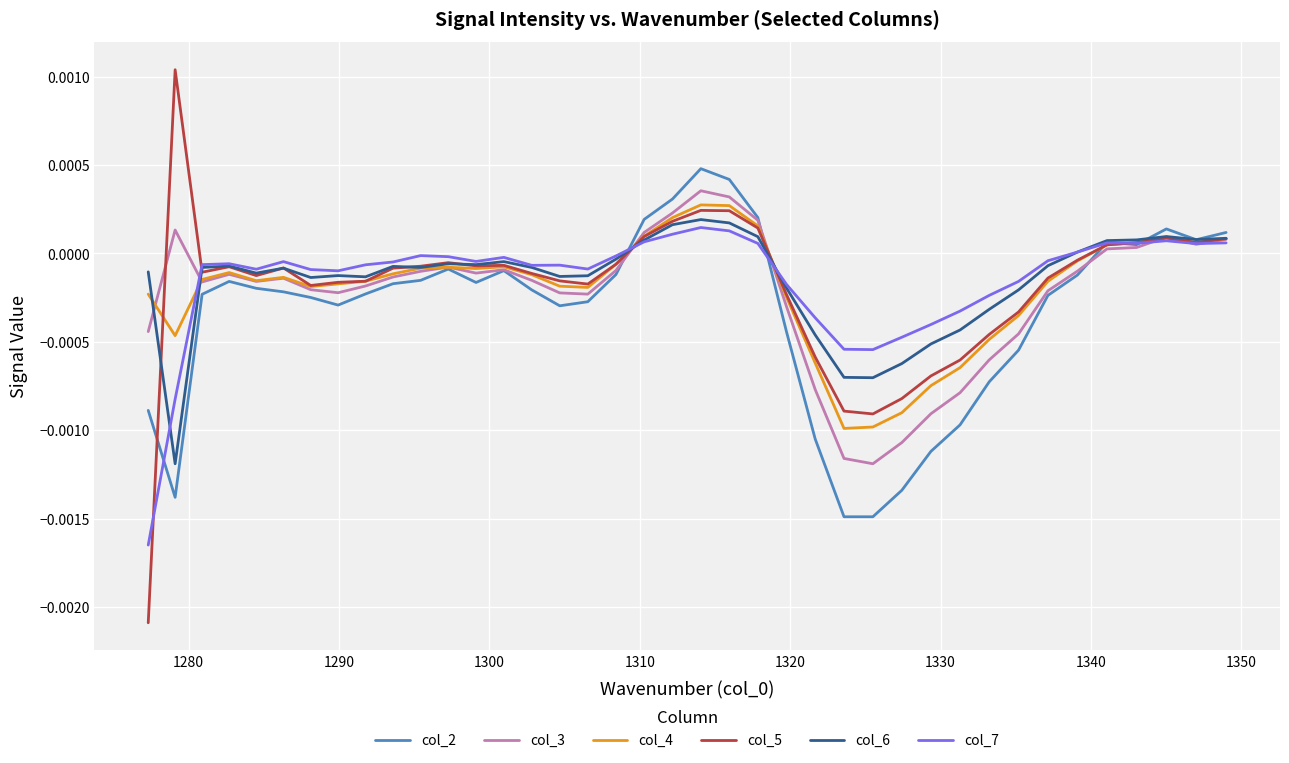

Does the chart display data point markers on the line(s)?

No